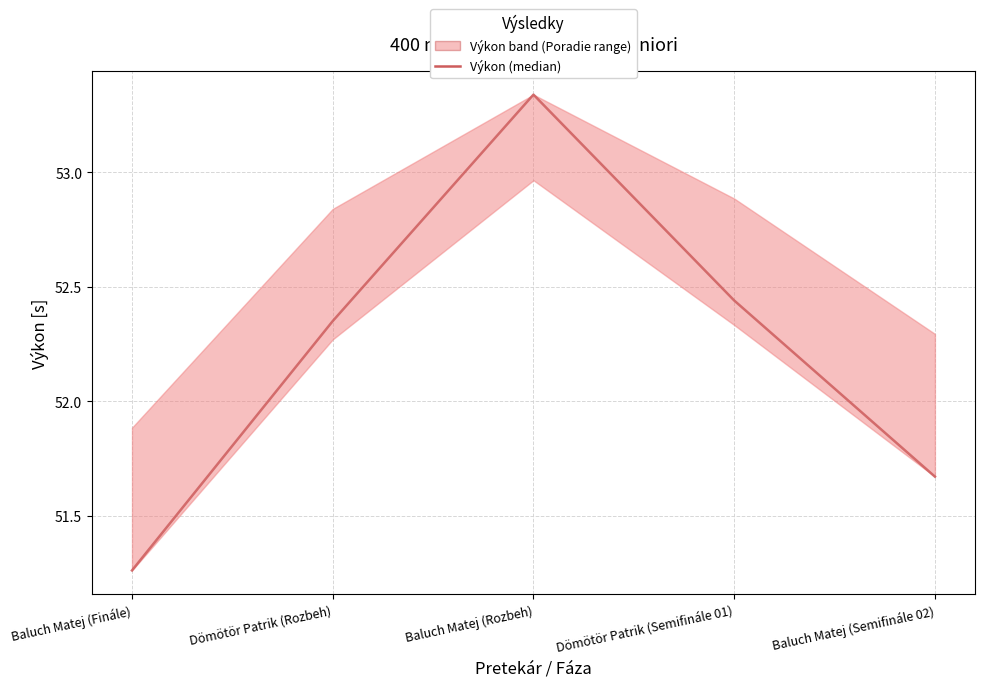

At which category does the chart reach its peak across all series?

Baluch Matej (Rozbeh)